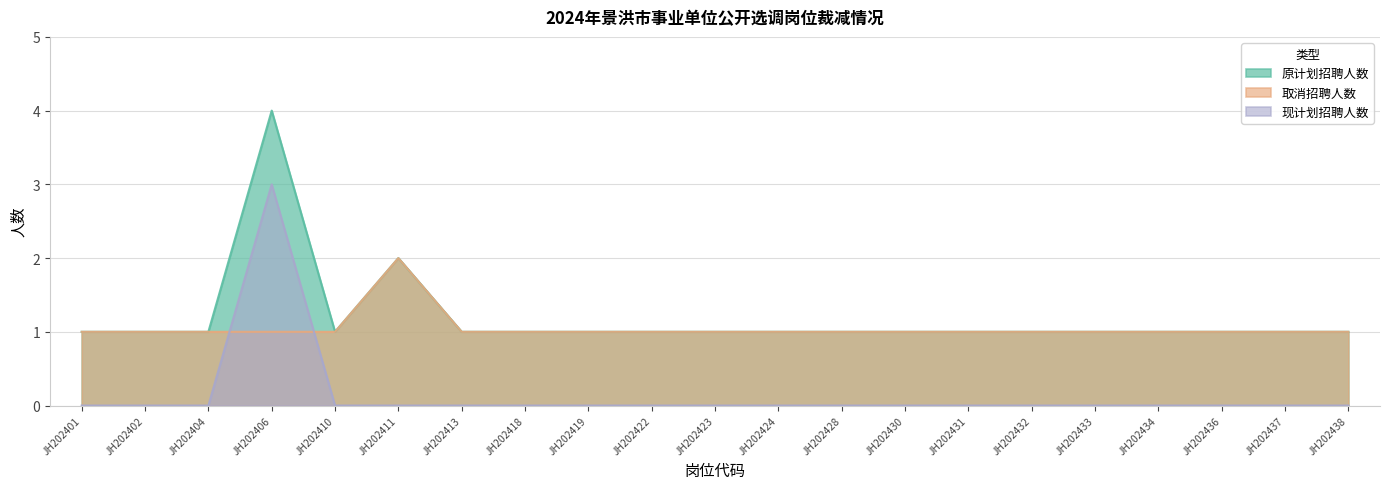

Is the value of 原计划招聘人数 at JH202406 greater than the value of 取消招聘人数 at JH202423?

Yes